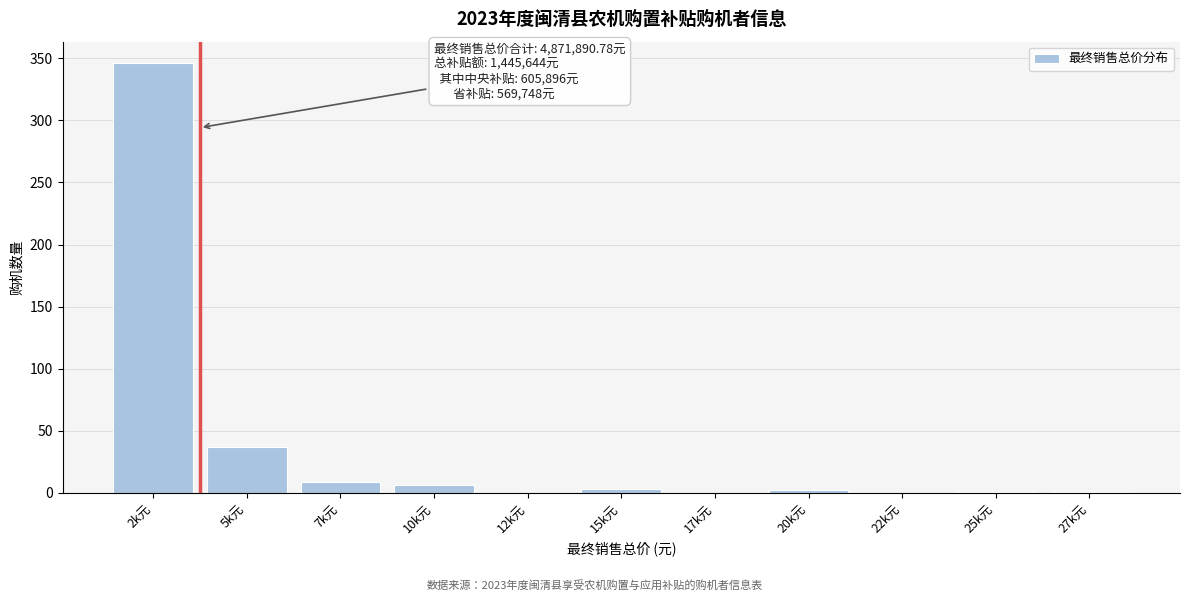

What is the change in value from 2k元 to 22k元?

-346